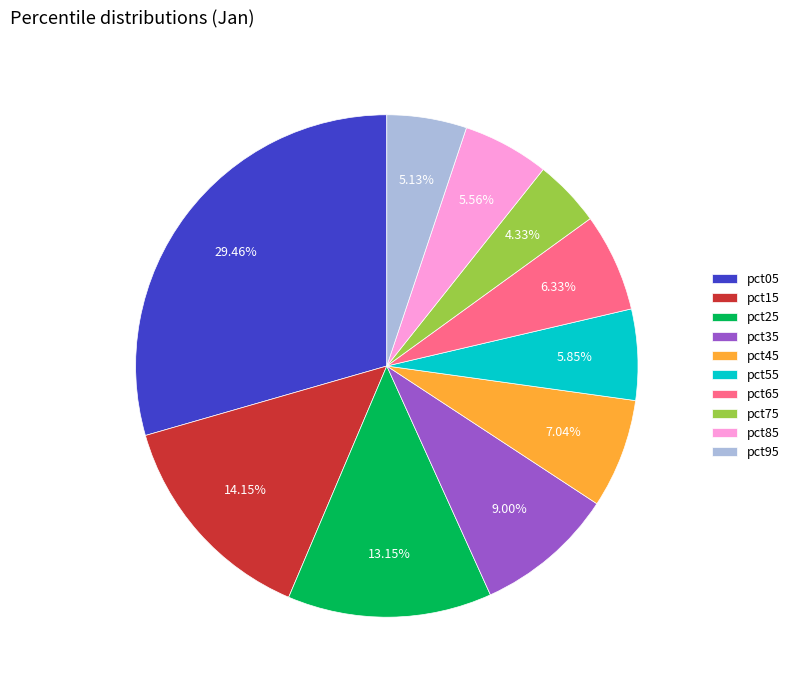

Is it true that pct25 is 6% of the pie?

False